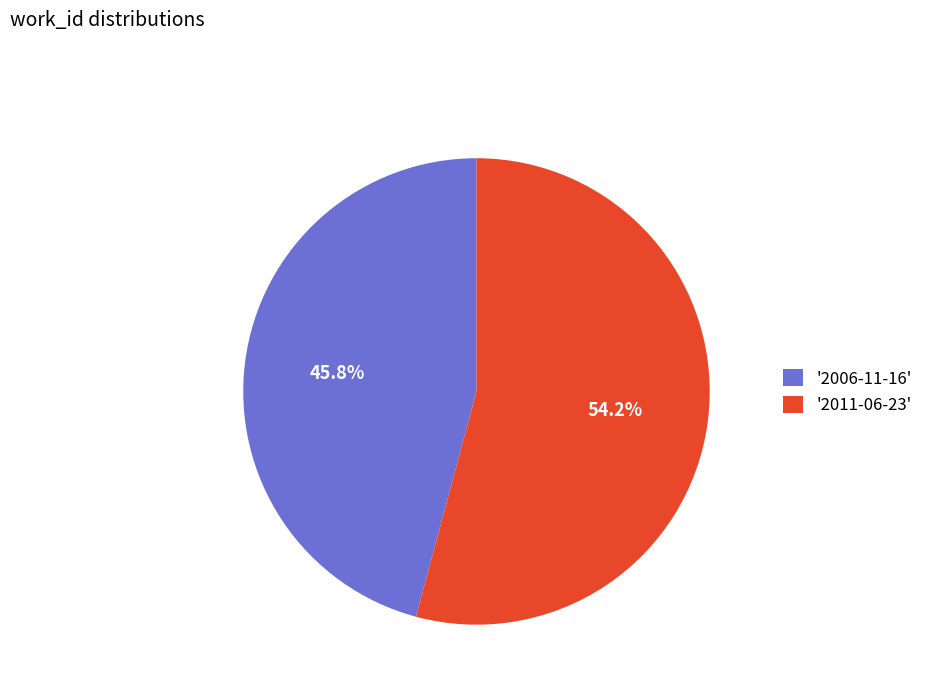

Is there any slice that represents more than half of the pie?

Yes